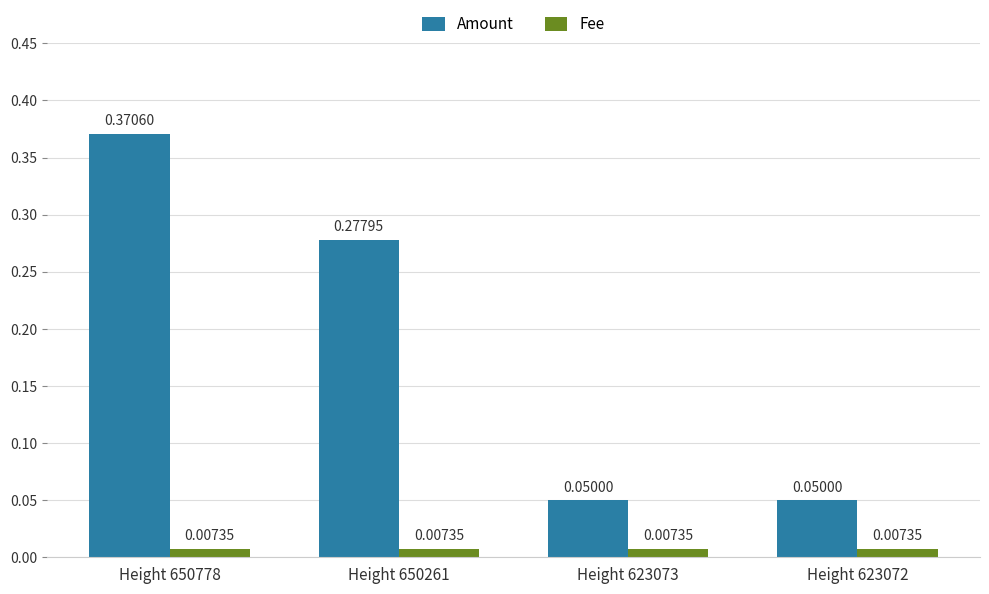

At Height 650261, list the series in order from largest to smallest.

Amount, Fee